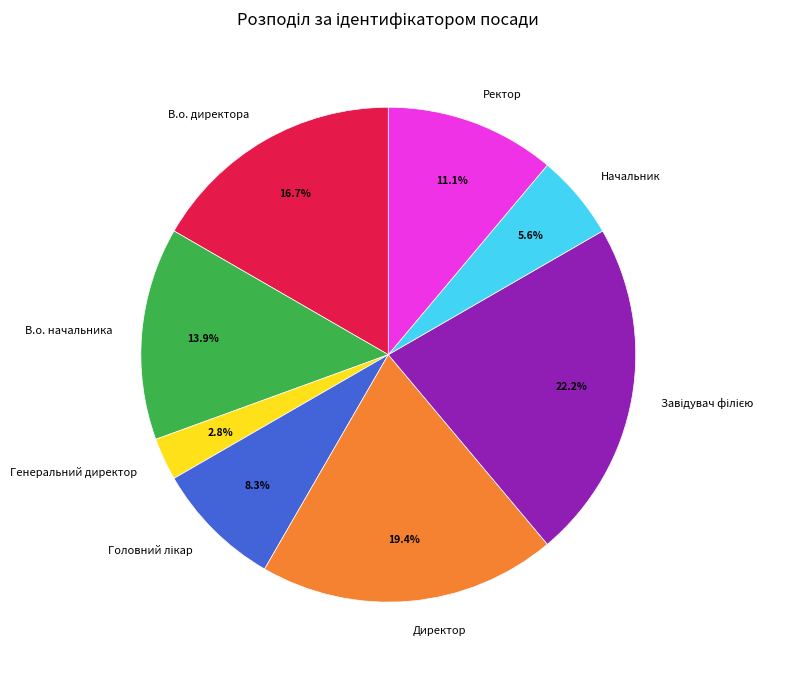

Do Ректор and В.о. директора together represent more than half of the pie?

No